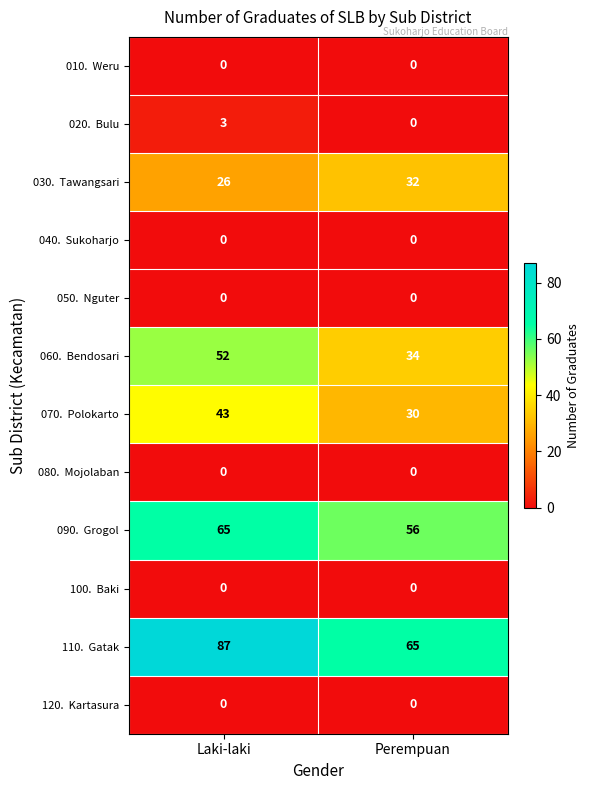

At which category does the chart reach its peak across all series?

Laki-laki